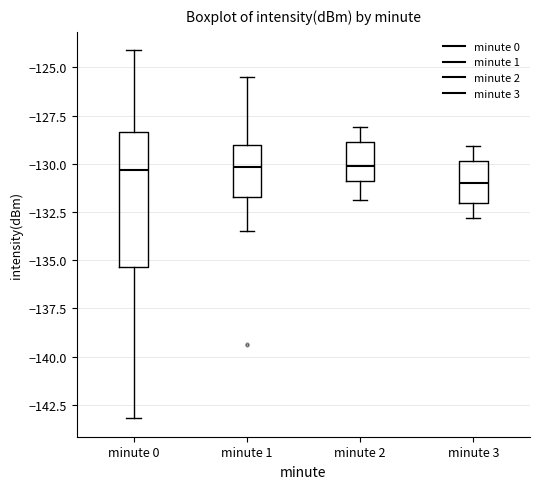

Where does the lower whisker of the box for minute 2 end on the y-axis? The values are not printed on the chart, so give them approximately, as read against the axis.

-132.0